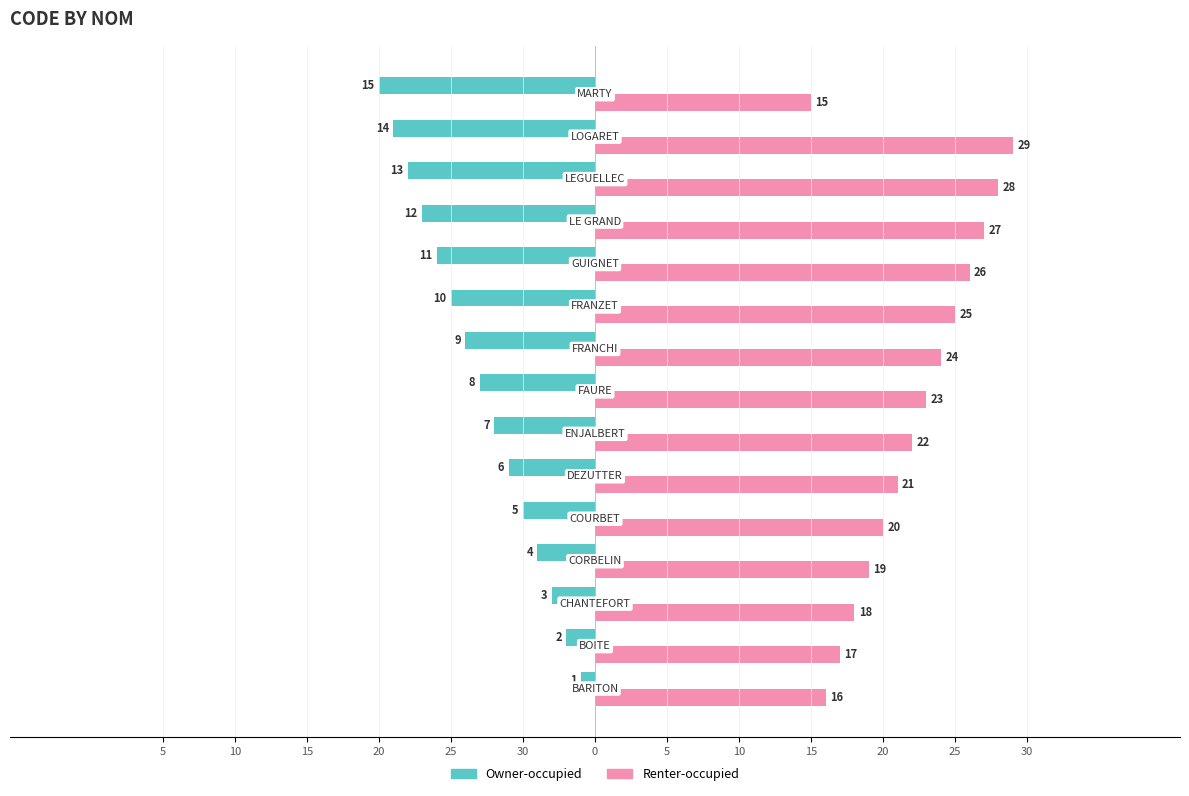

What are all the series names shown in the legend?

Owner-occupied, Renter-occupied